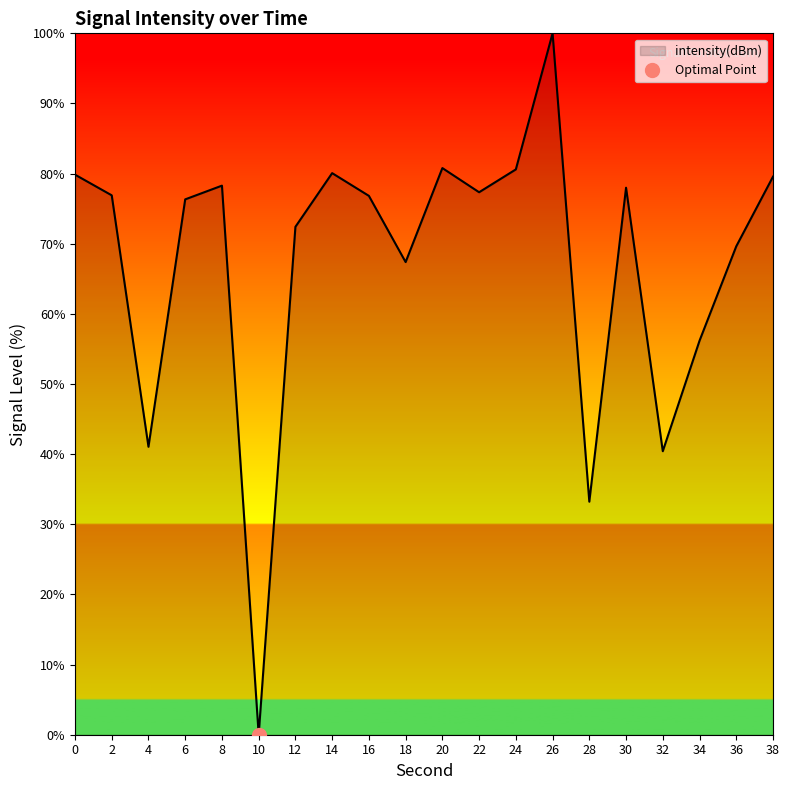

Reading right to left, extract all data points from this chart.

79.6	69.6	56.2	40.4	78.0	33.2	100.0	80.6	77.3	80.8	67.4	76.8	80.1	72.4	0.0	78.3	76.3	41.1	76.9	79.9